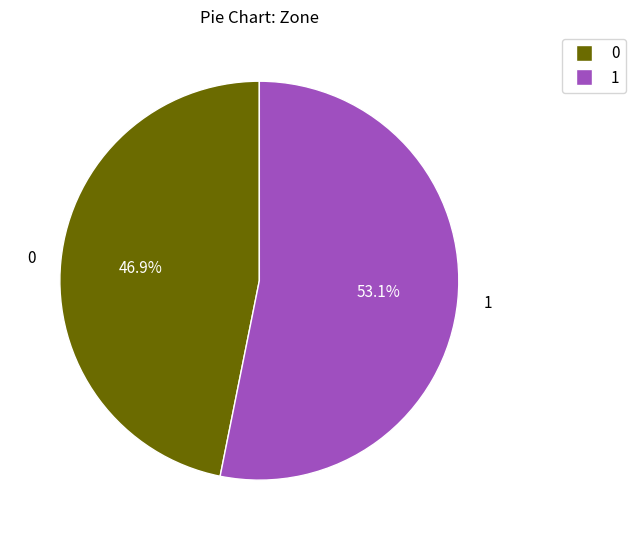

Which slice is the largest?

1